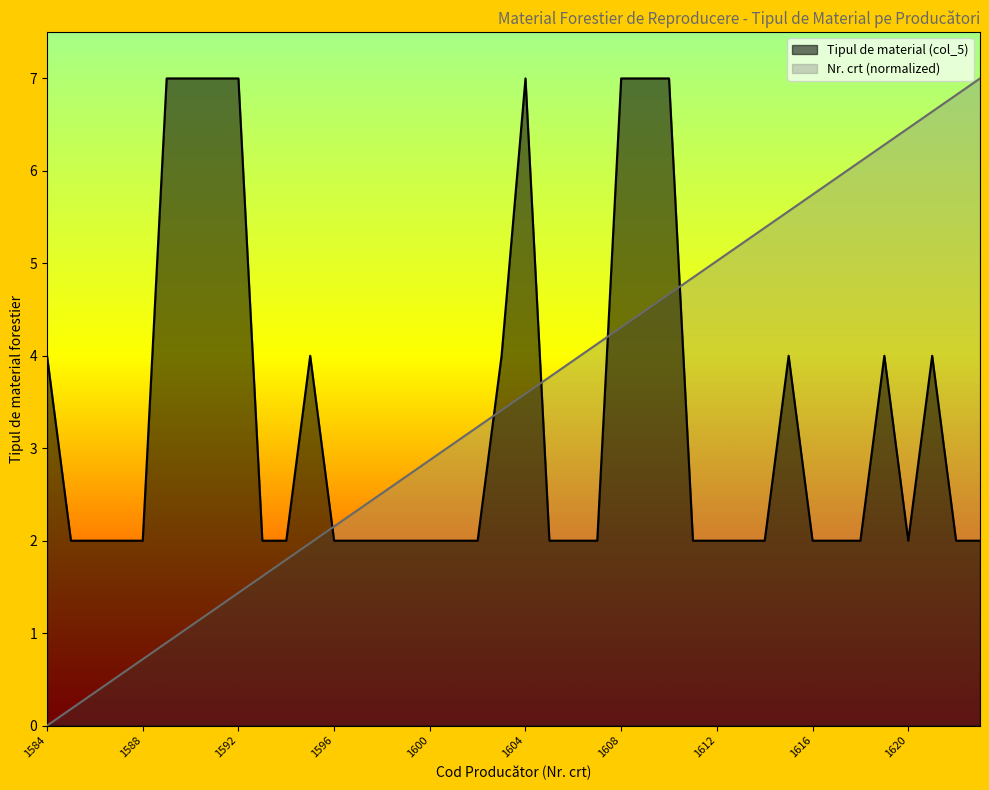

List the series in order of their overall mean, highest first.

Nr. crt (normalized), Tipul de material (col_5)